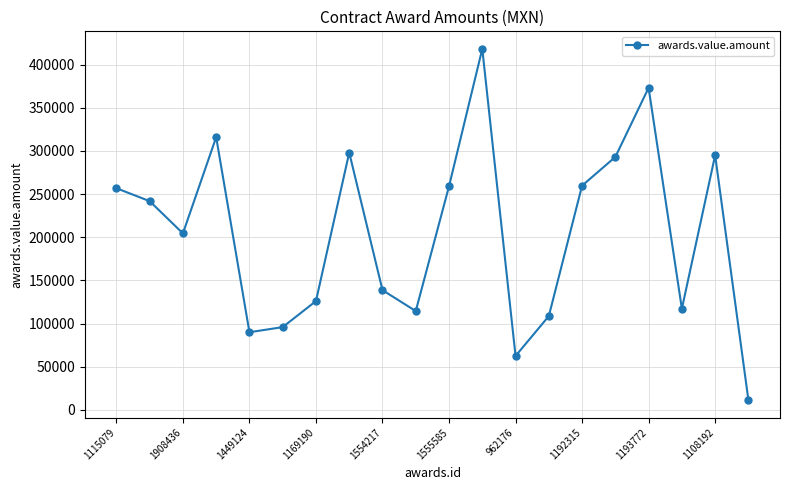

What is the minimum value shown in the chart?

11541.3